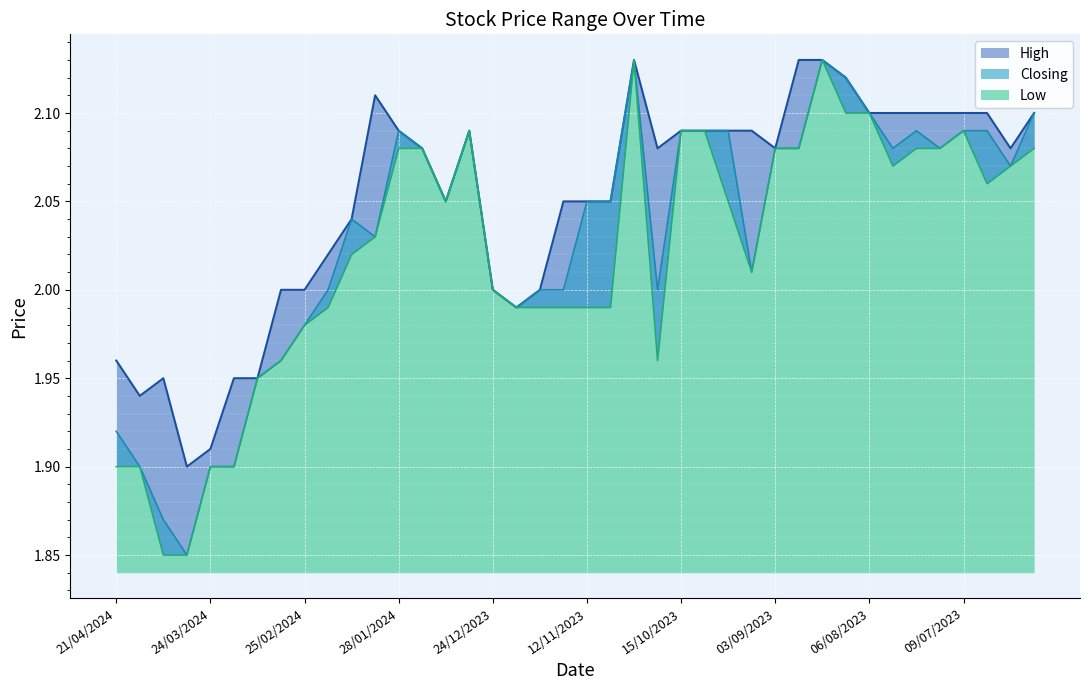

Count the number of categories in the chart.

40